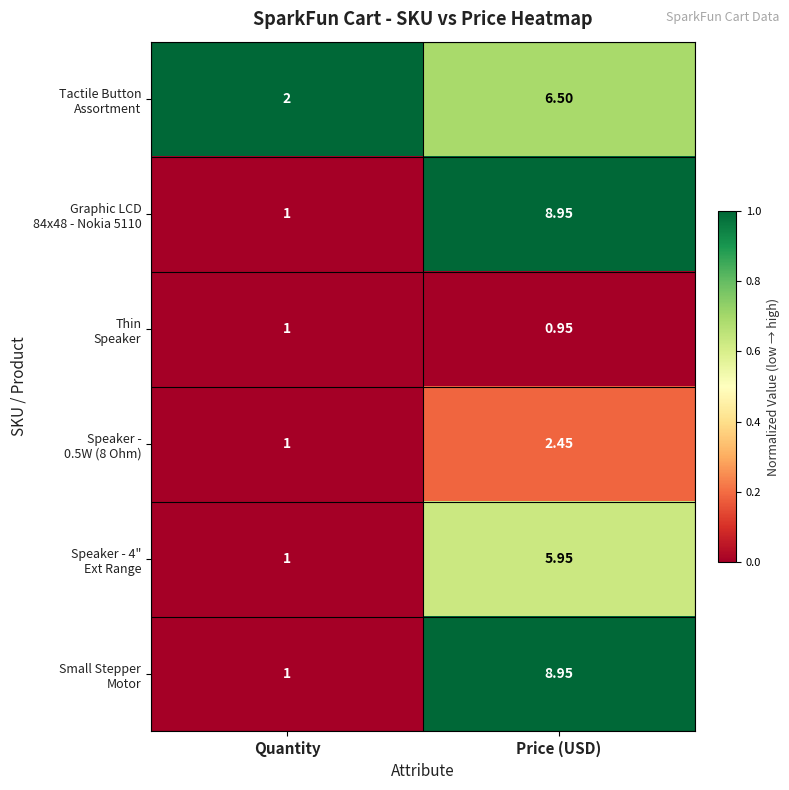

At which category is the sum across all series the highest?

Price (USD)